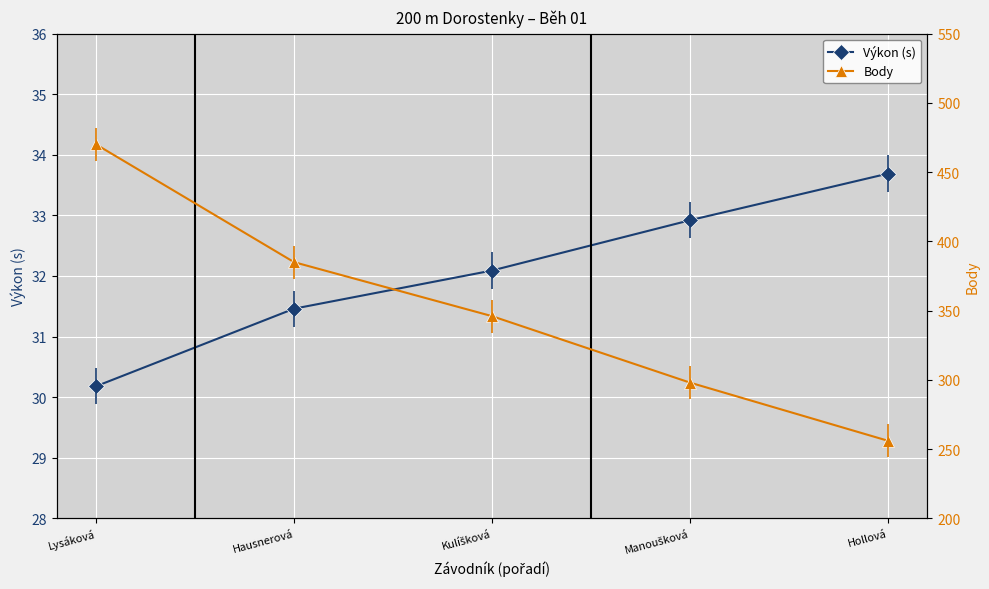

True or false: Výkon (s) has more than 2 points higher than both neighbors.

False